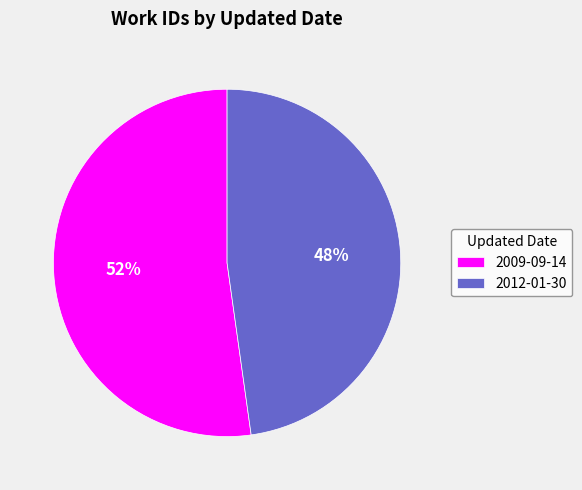

Rank the categories by value from lowest to highest.

2012-01-30, 2009-09-14